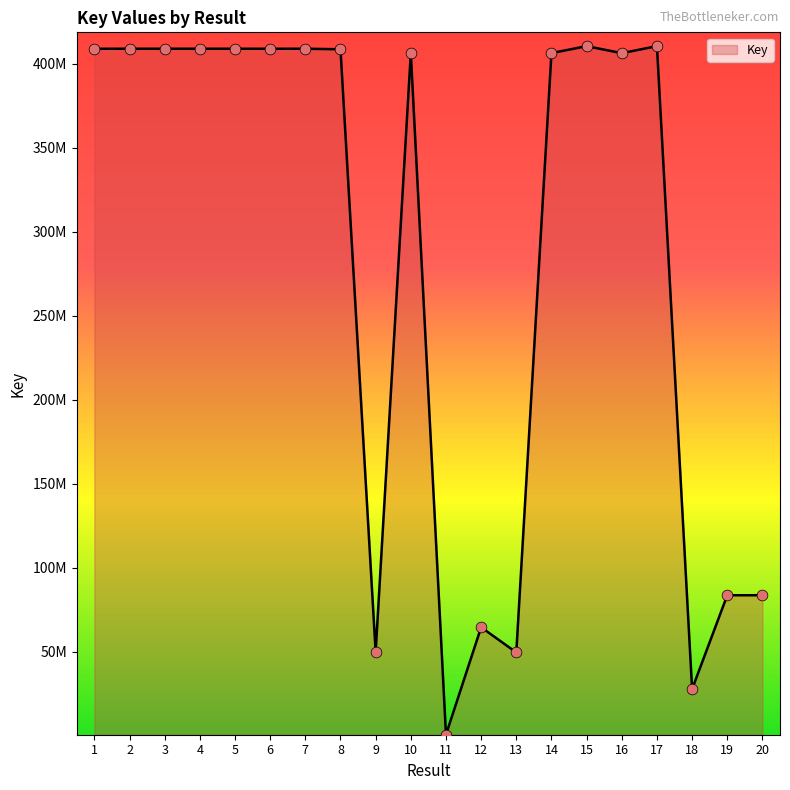

Is this an area chart (filled region under the line)?

Yes